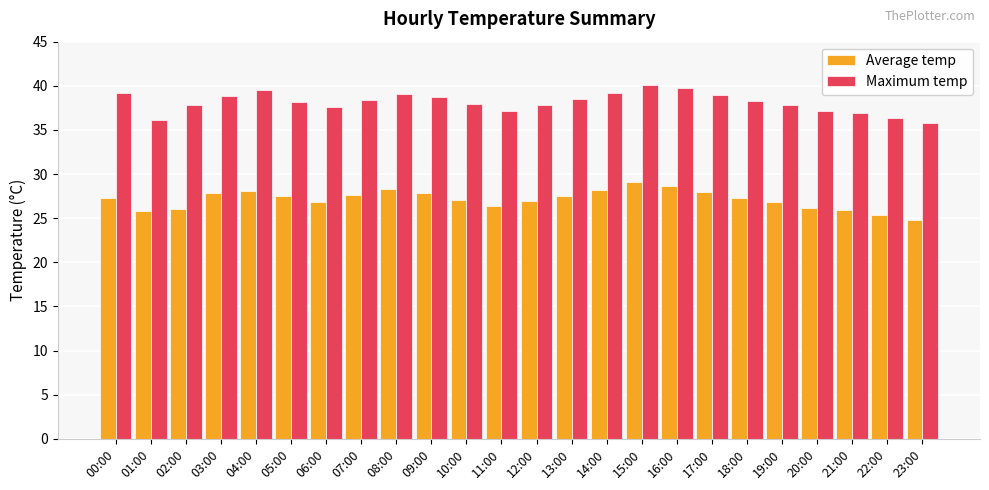

List the series in order of their peak value, lowest first.

Average temp, Maximum temp